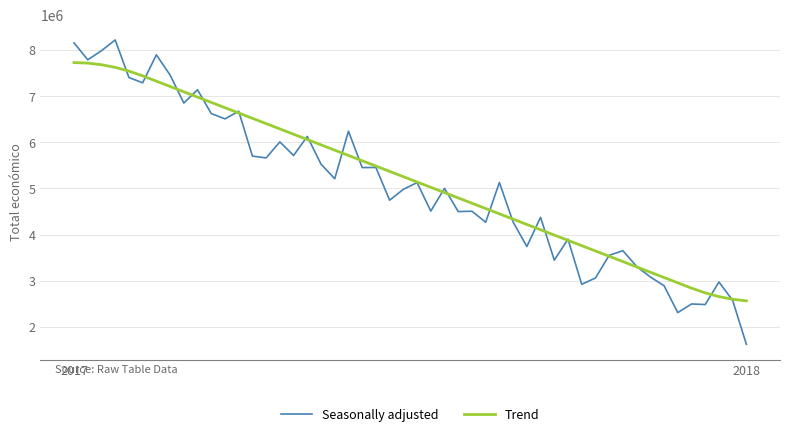

Which series has the largest range (max minus min)?

Seasonally adjusted